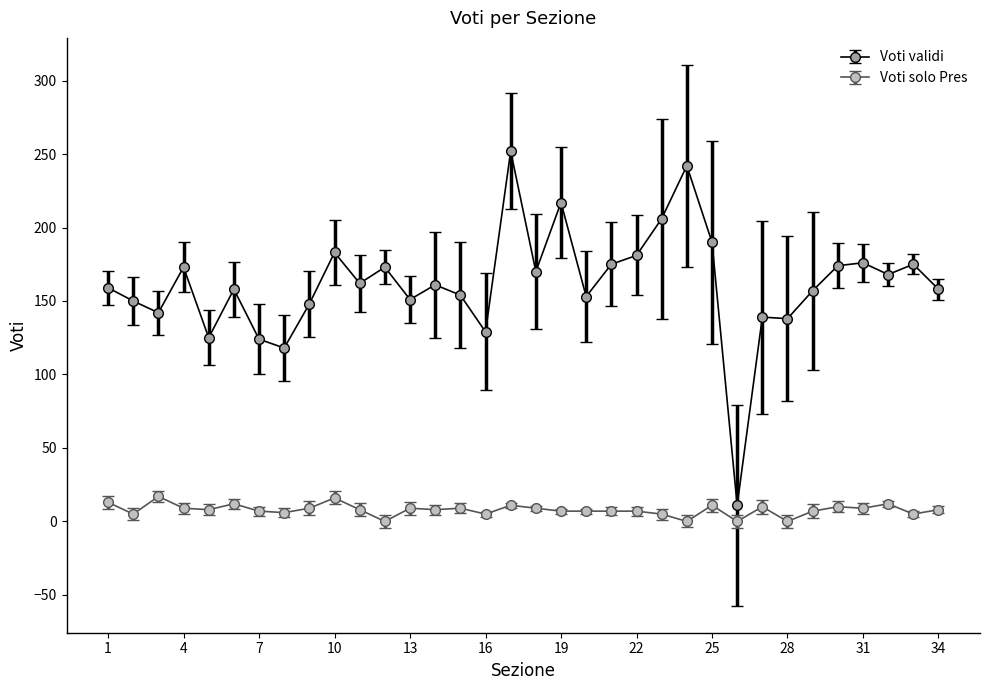

What is the average value of the Voti validi series?

162